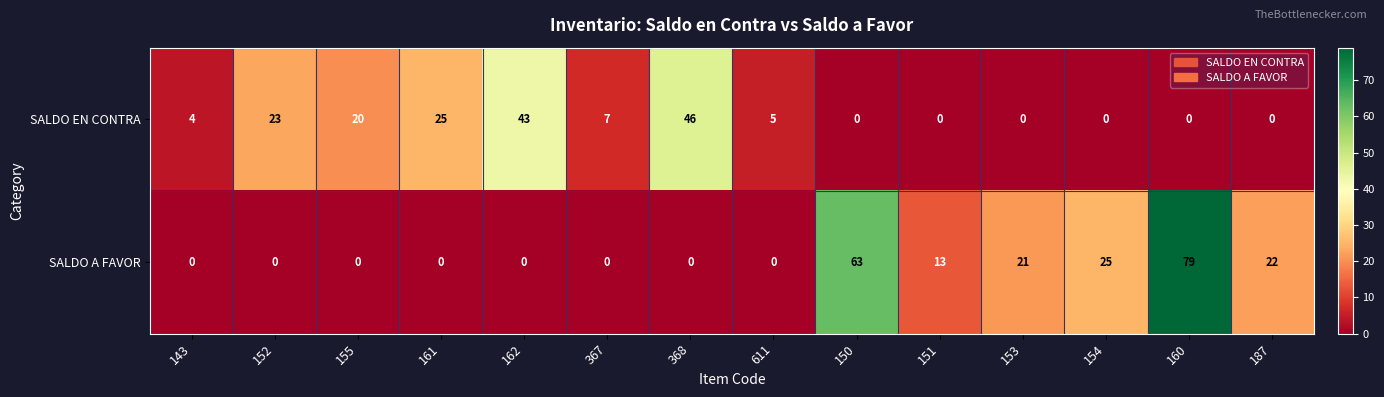

What is the difference between the maximum and second lowest values in the SALDO EN CONTRA series?

46